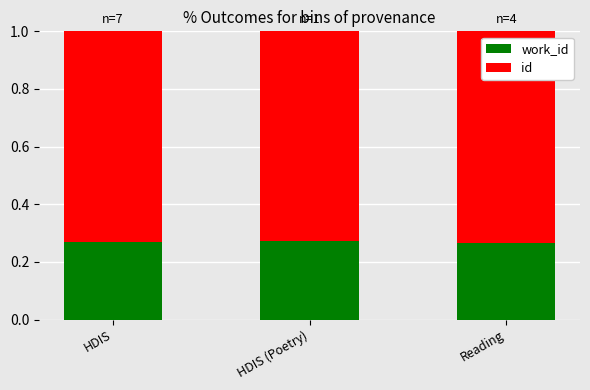

What is the total value across all series at HDIS (Poetry)?

1.0